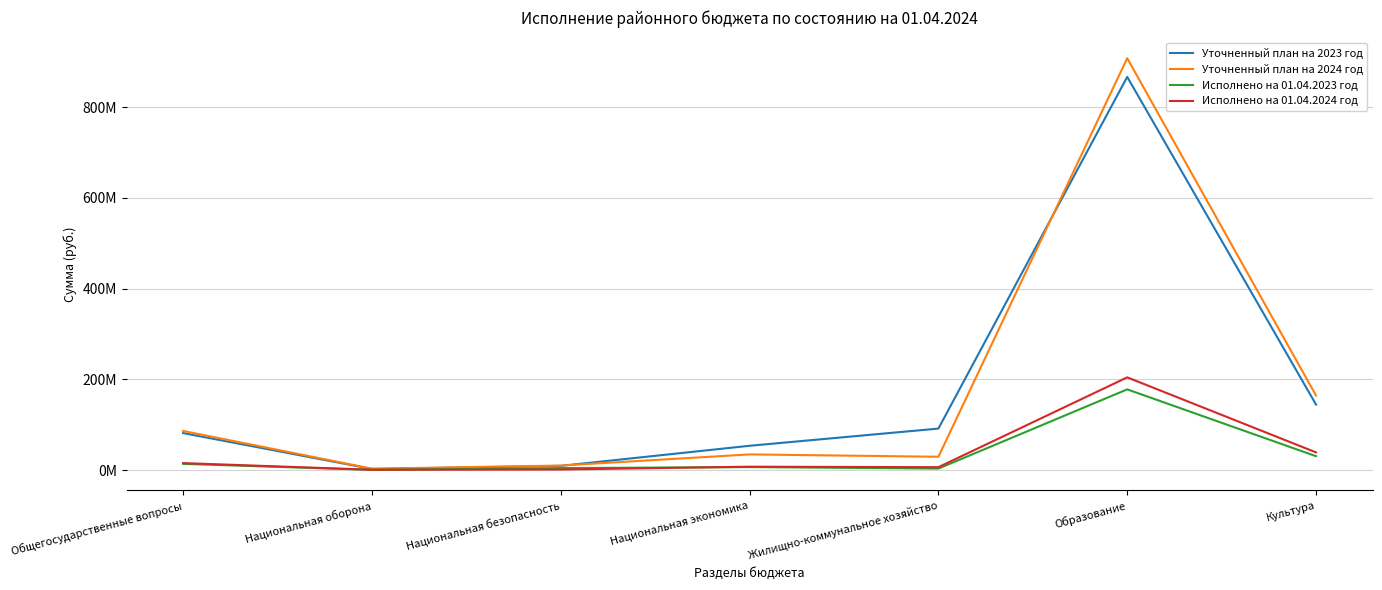

At which category does the chart reach its minimum across all series?

Национальная оборона